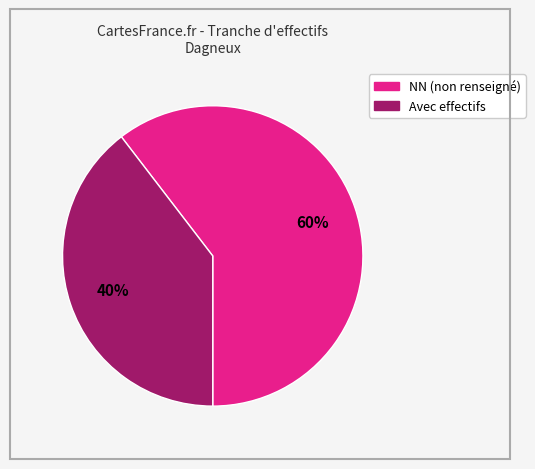

How many slices are in this pie chart?

2